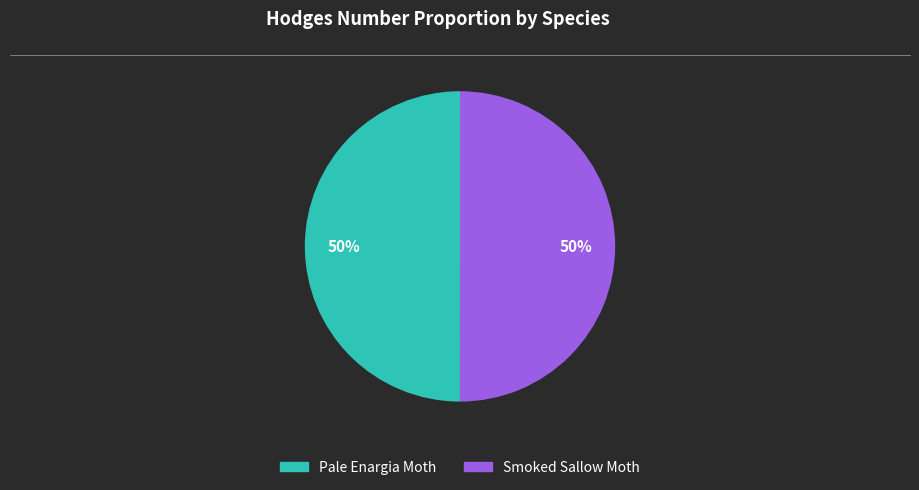

How many segments does this pie chart have?

2